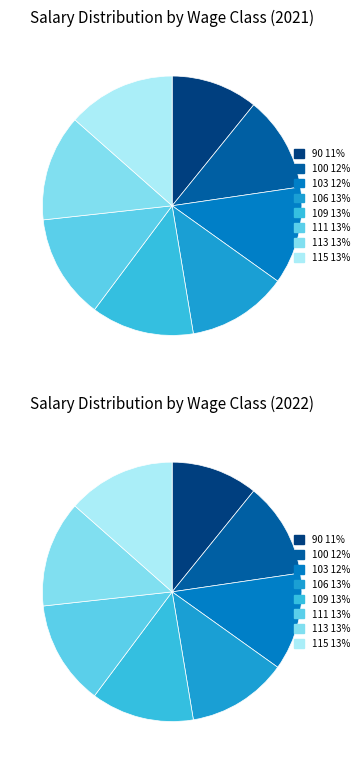

The 109 slice represents 13% of the pie. True or false?

True